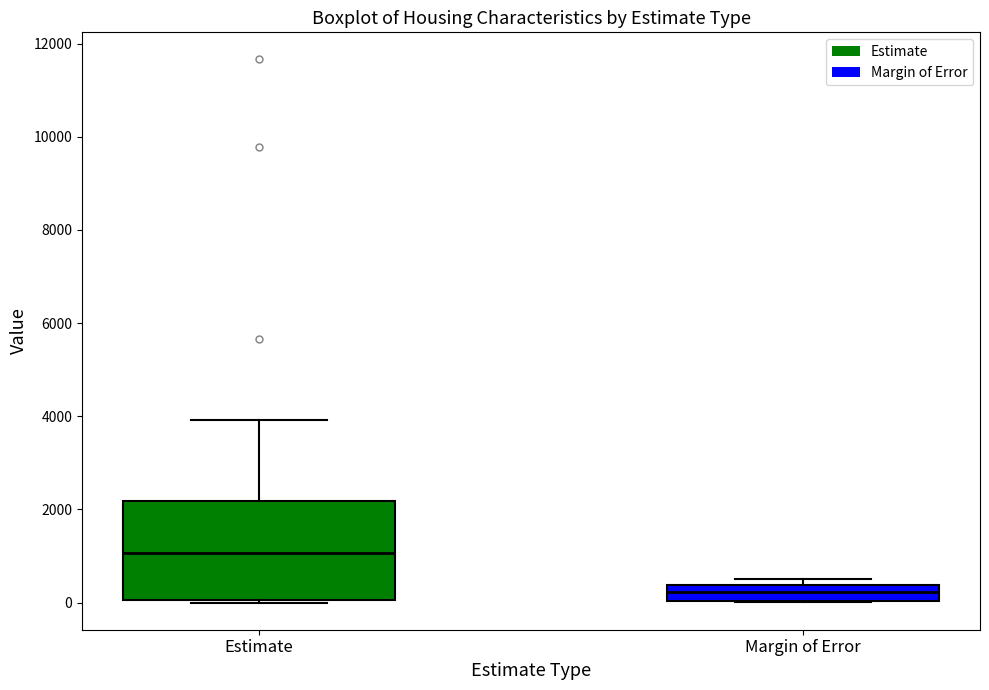

Comparing the boxes themselves (not the whiskers), which one is the tallest?

Estimate